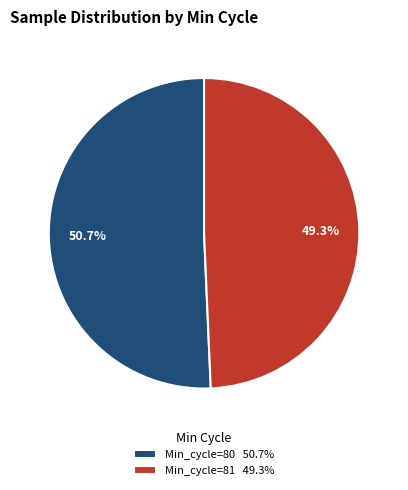

Approximately how many times larger is the value at Min_cycle=80 50.7% compared to Min_cycle=81 49.3%?

1.0